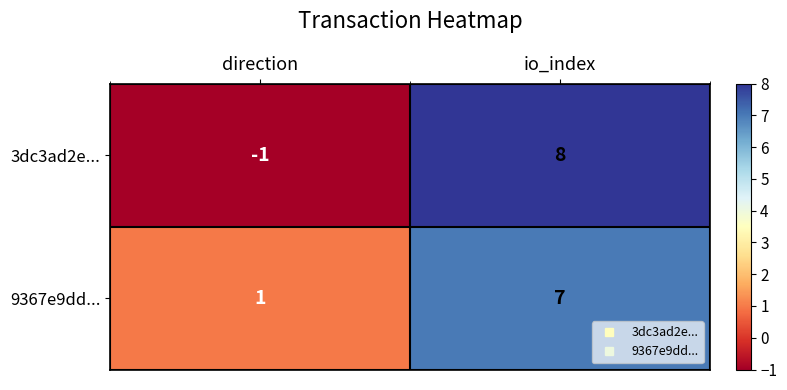

Is it true that 9367e9dd... equals 11 at io_index?

False